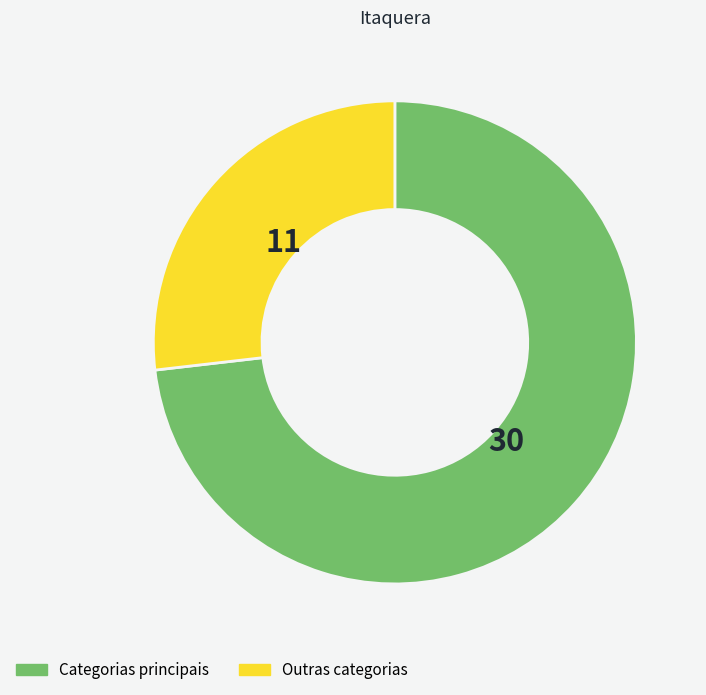

Is there any slice that represents more than half of the pie?

Yes